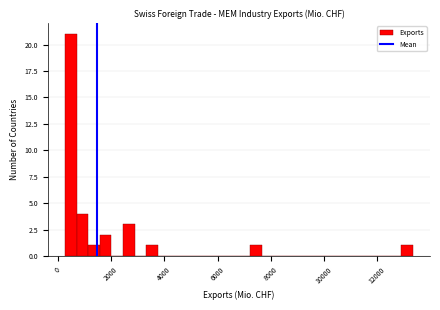

Around what value on the x-axis is the tallest bar? Give the approximate position of its centre, as read against the axis.

400